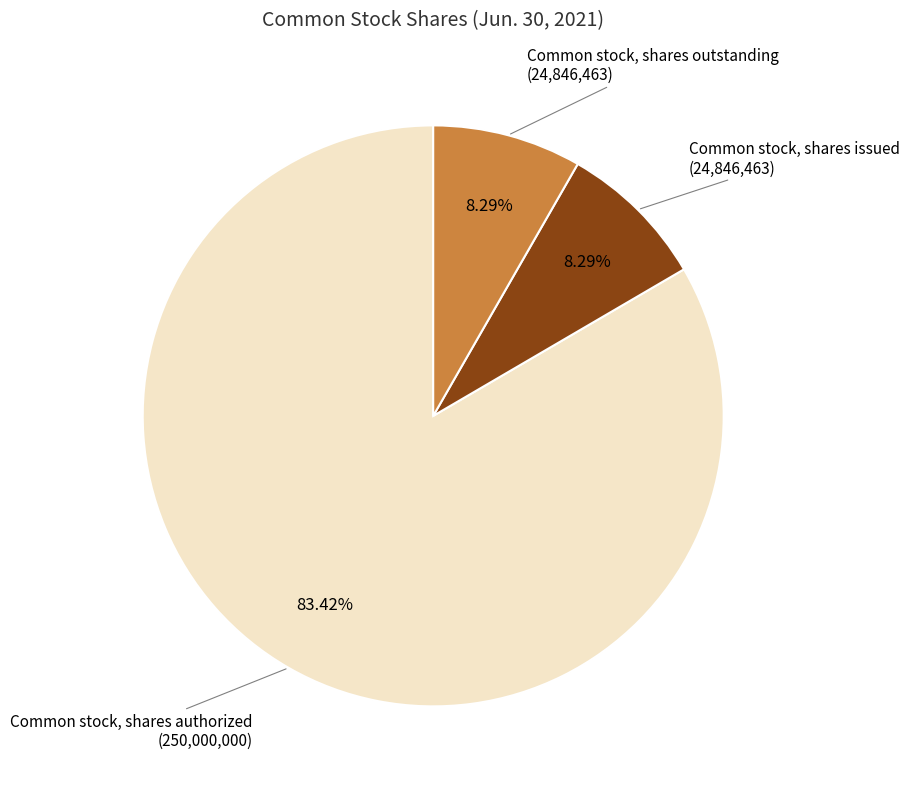

Does any single category account for the majority?

Yes